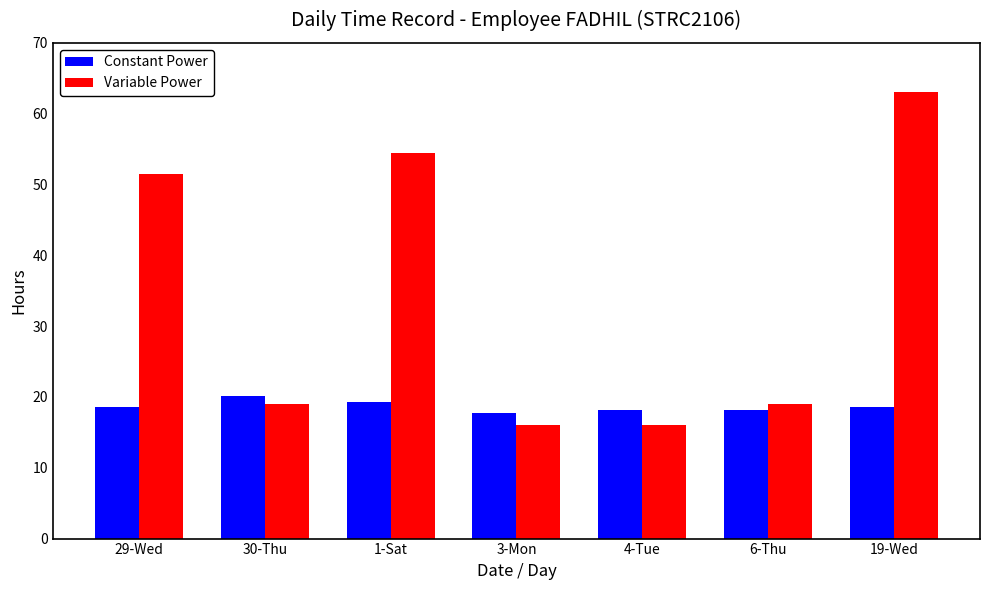

What is the label of the 5th bar from the left?

4-Tue